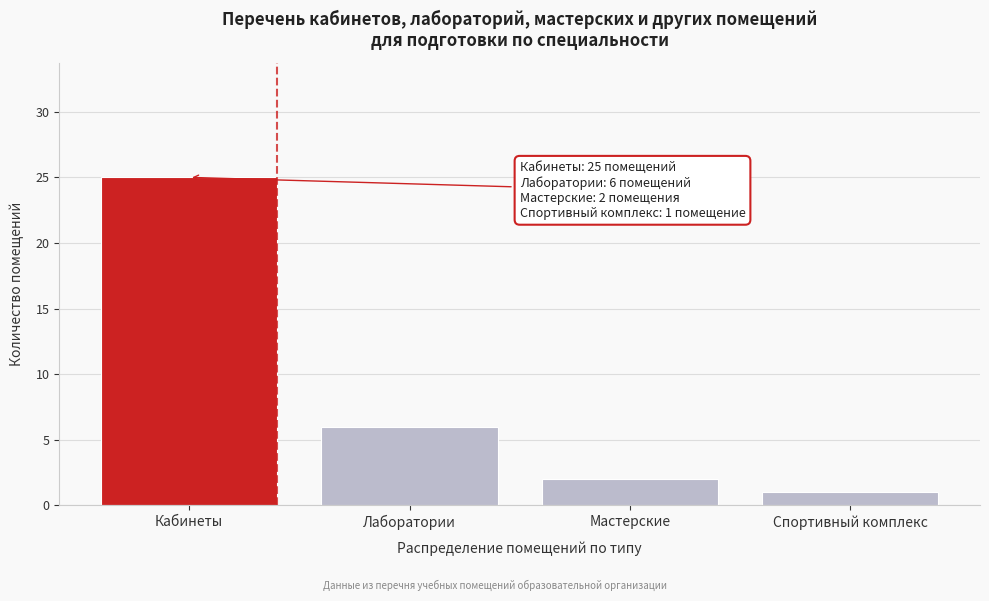

Reading left to right, what are all the values shown in this chart?

Кабинеты=25	Лаборатории=6	Мастерские=2	Спортивный комплекс=1